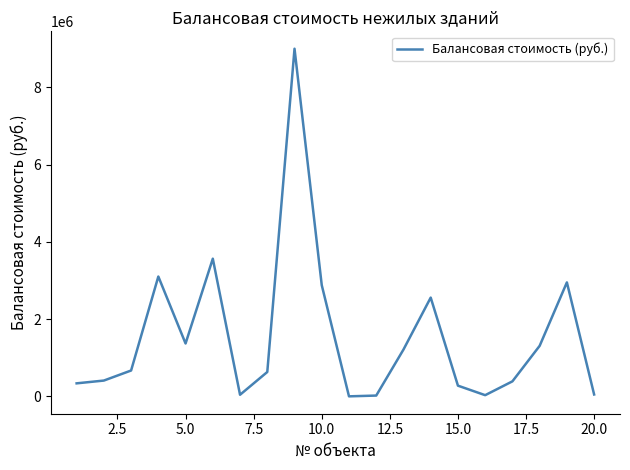

What is the smallest value displayed?

1.0